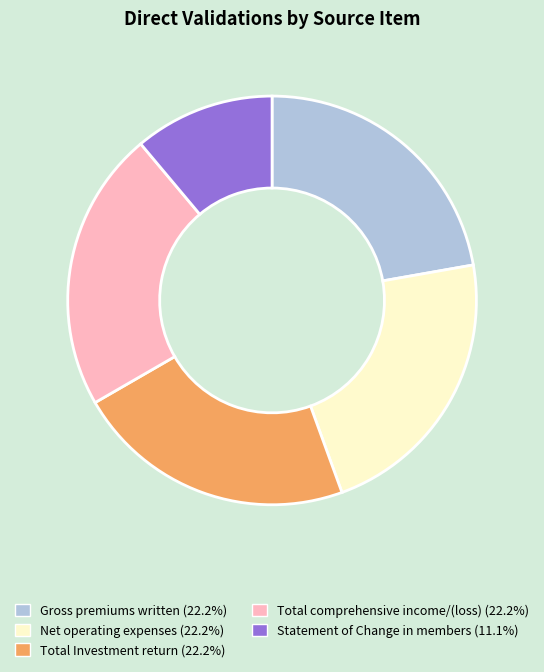

How many segments does this pie chart have?

5